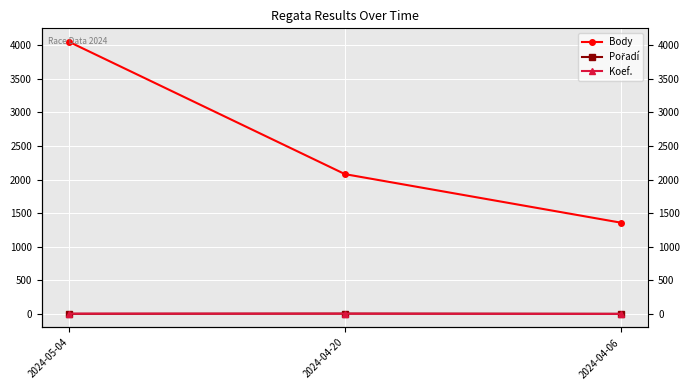

Reading left to right, list all the values displayed in this chart.

Body: 4047	2081	1360
Pořadí: 4	7	4
Koef.: 7	7	3